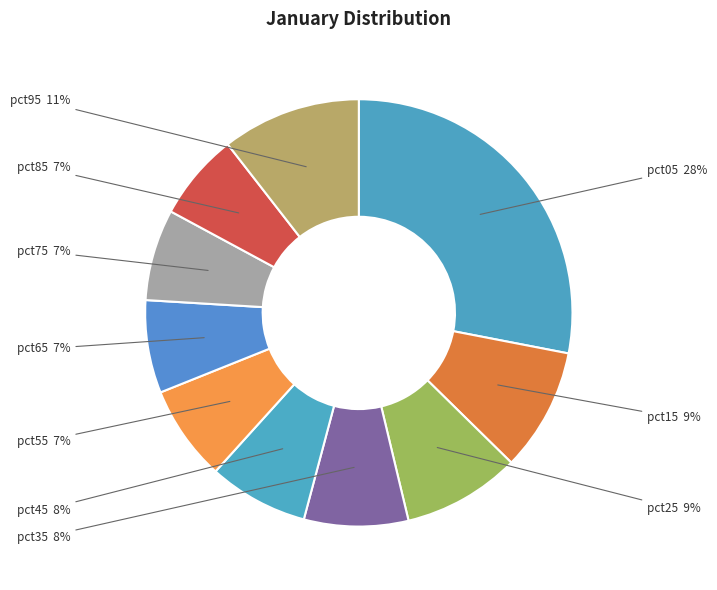

How many slices are in this pie chart?

10